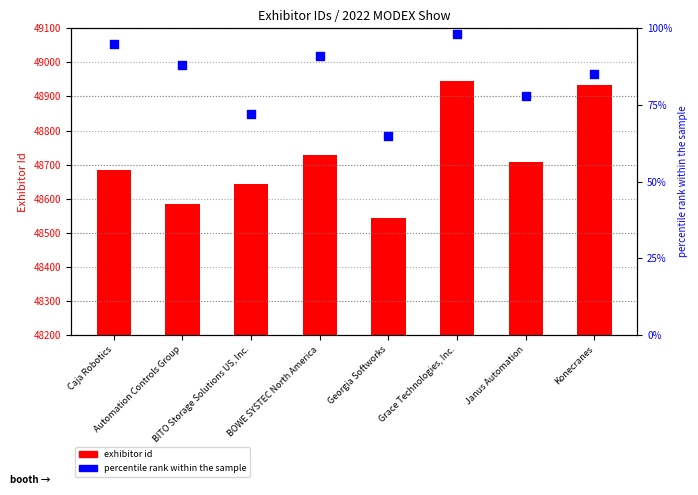

At which category is the sum across all series the highest?

Grace Technologies, Inc.